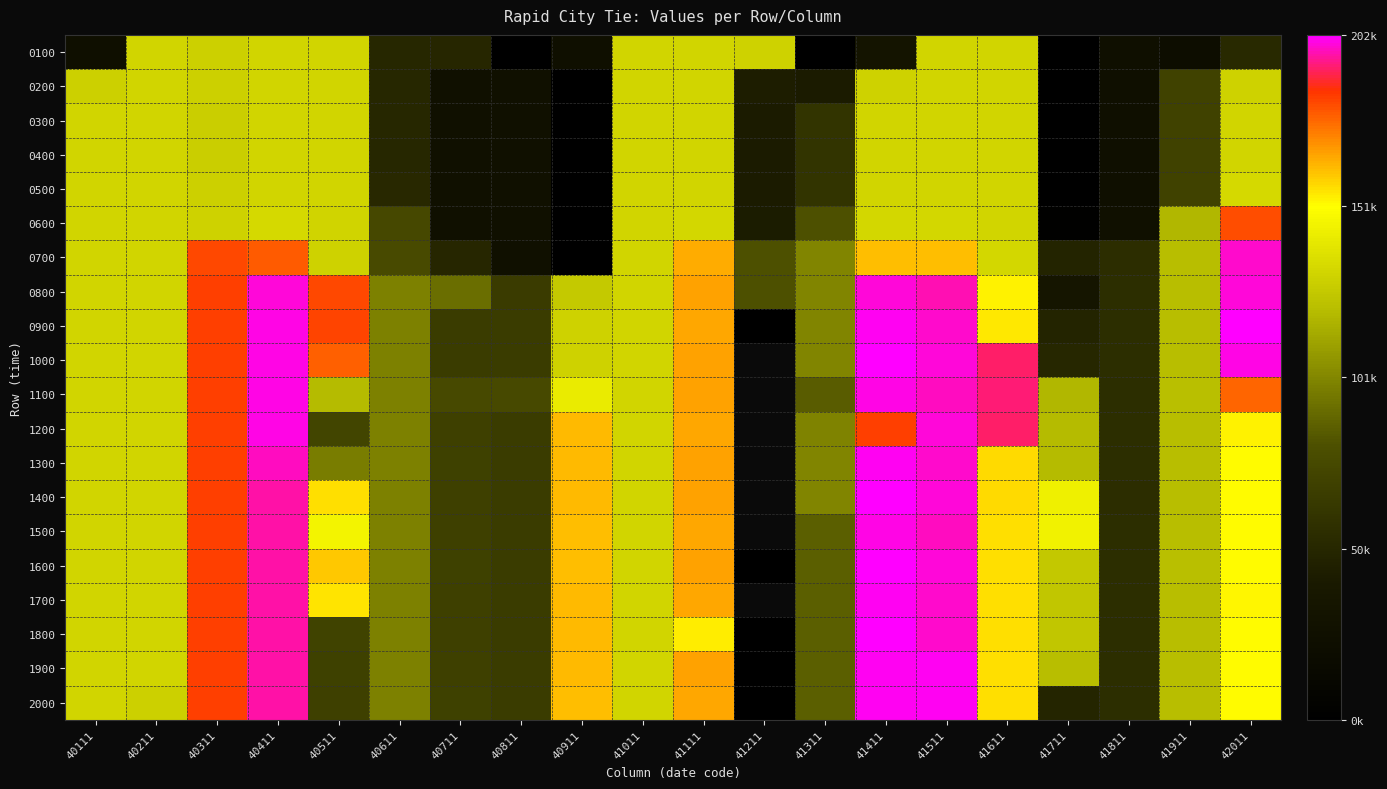

What is the highest value of the 0900 series?

202072.0